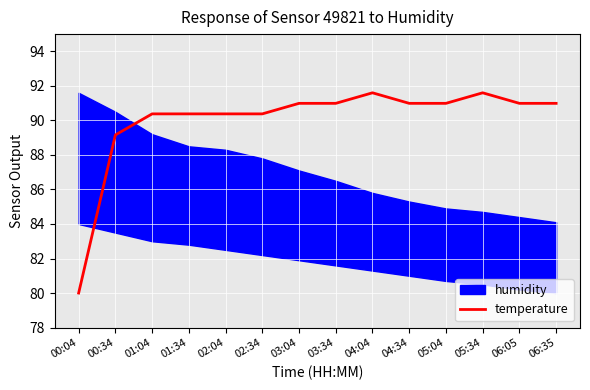

At which category does the data reach its first local peak?

04:04